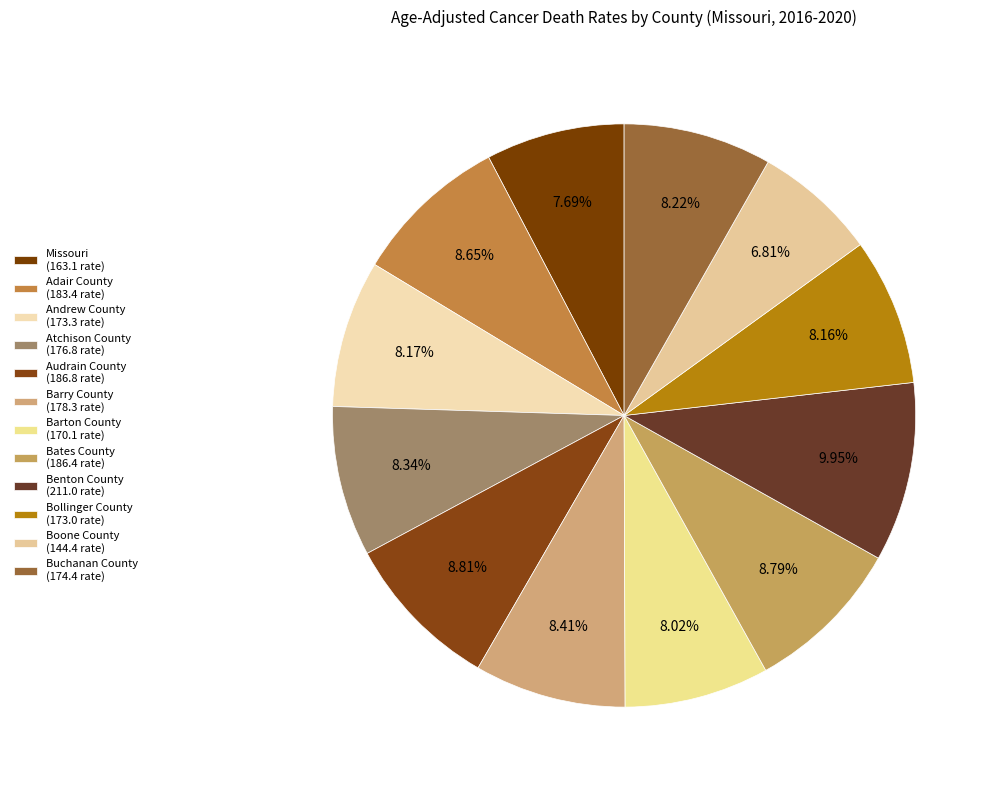

What percentage is the Buchanan County slice, to the nearest percent?

8%